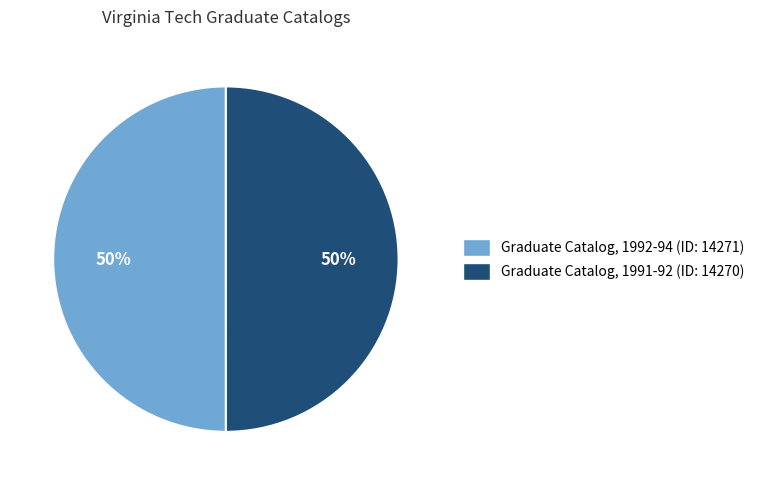

Is it true that Graduate Catalog, 1991-92 is 59% of the pie?

False